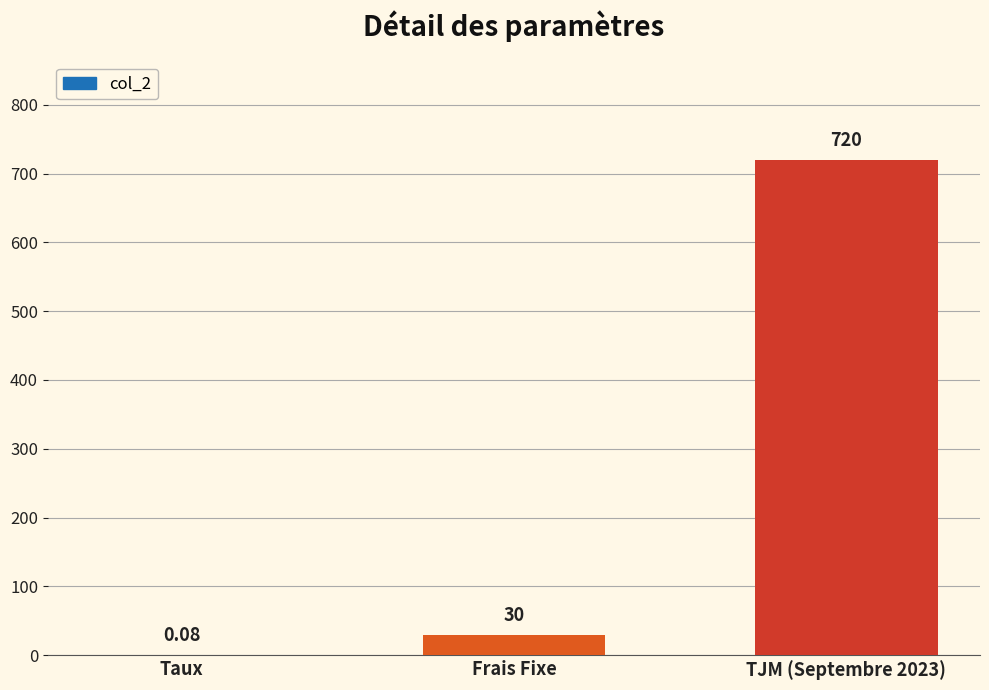

At which category does the chart reach its peak across all series?

TJM (Septembre 2023)